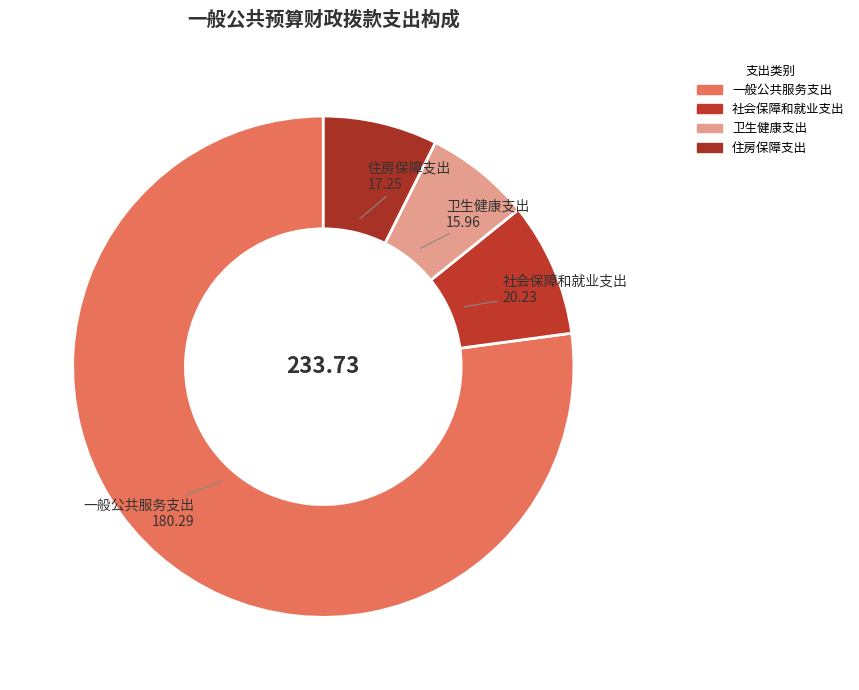

How many slices are in this pie chart?

4